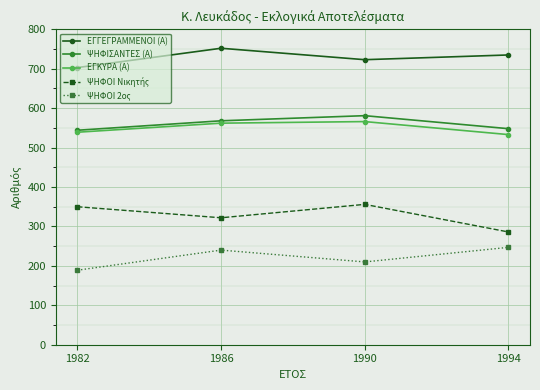

Count the number of data series in this chart.

5